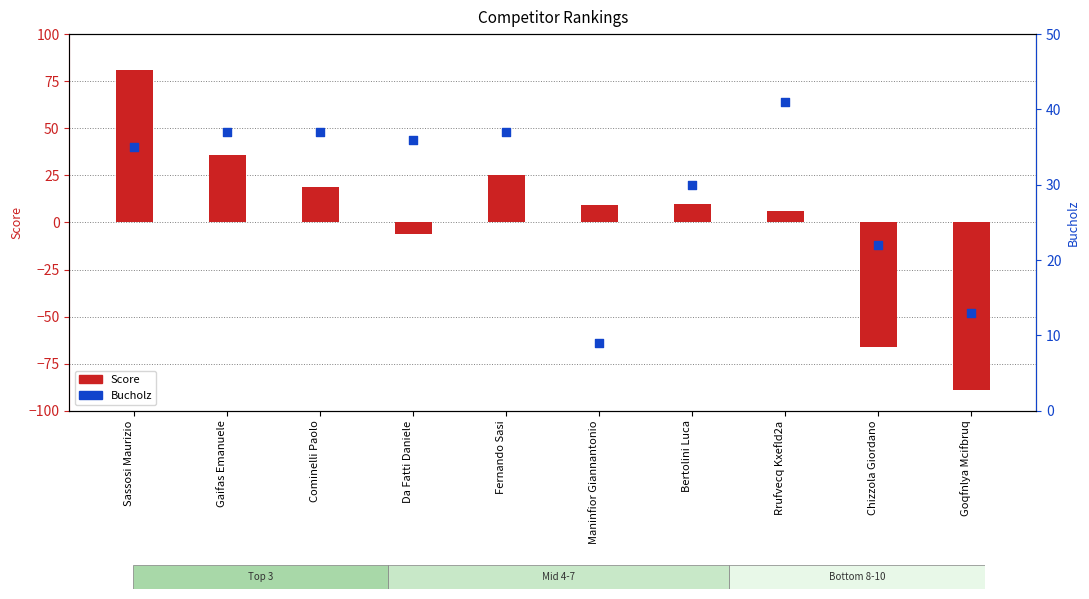

At which category is the sum across all series the highest?

Sassosi Maurizio